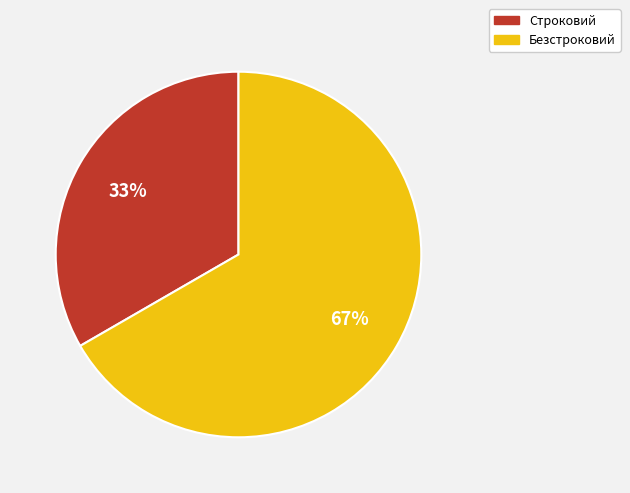

True or false: Безстроковий accounts for 73% of the total.

False